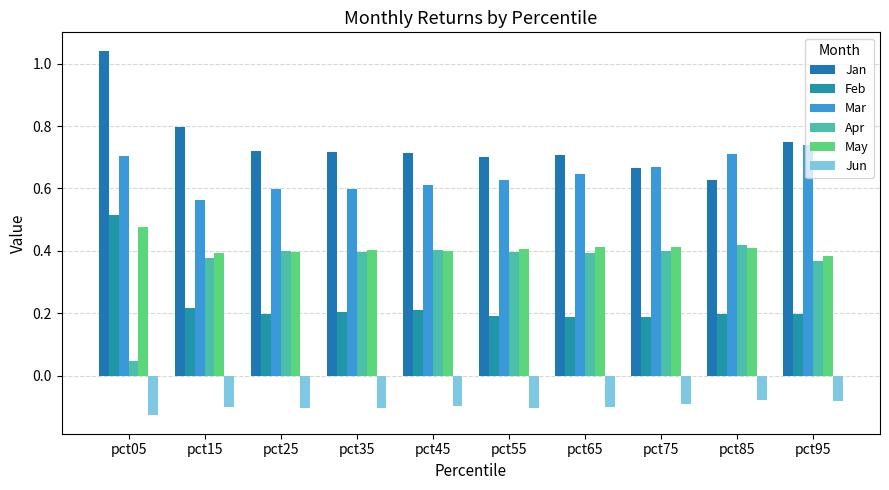

Which label corresponds to the largest value in the chart?

pct05